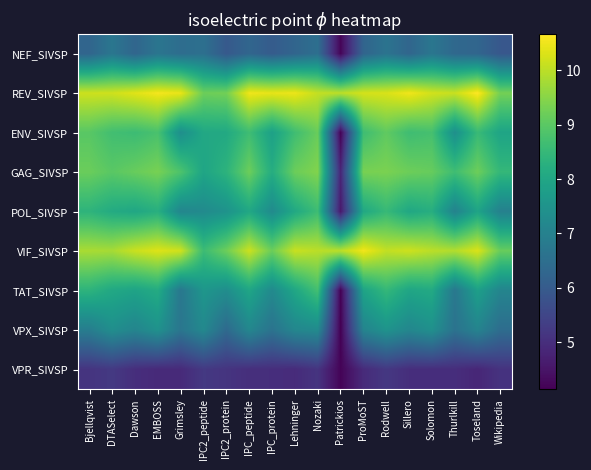

What is the difference between the highest and lowest values at Patrickios?

5.9